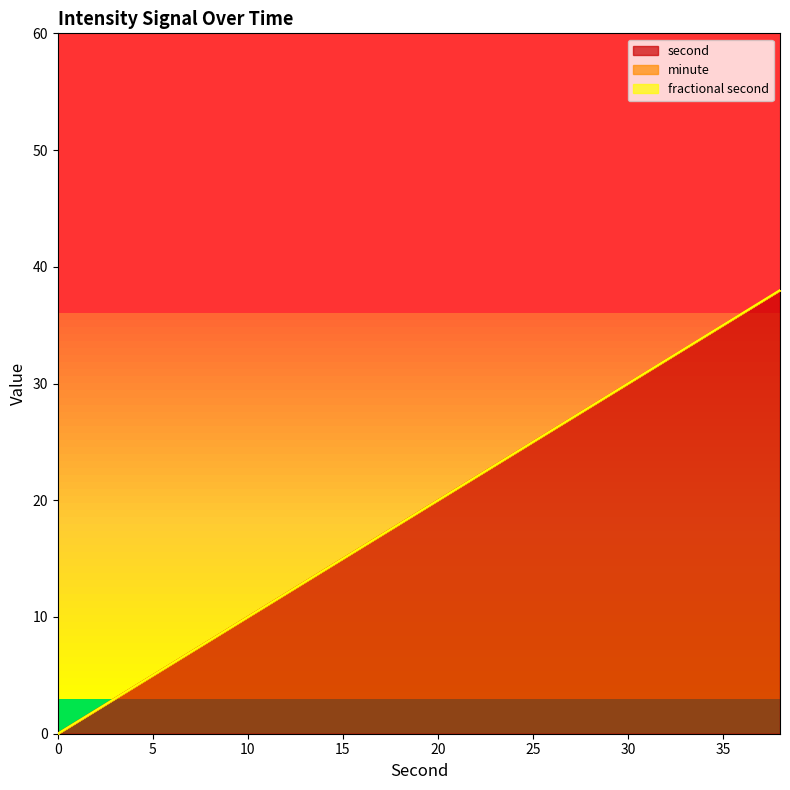

Does the chart have visible grid lines?

No